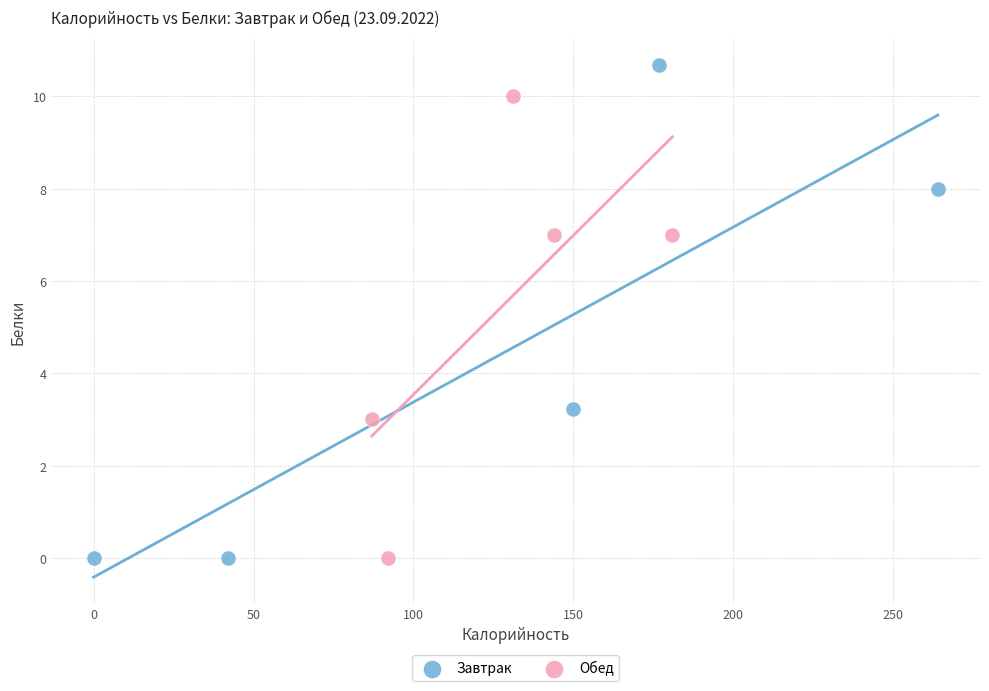

Which series has the widest spread of Y values?

Завтрак